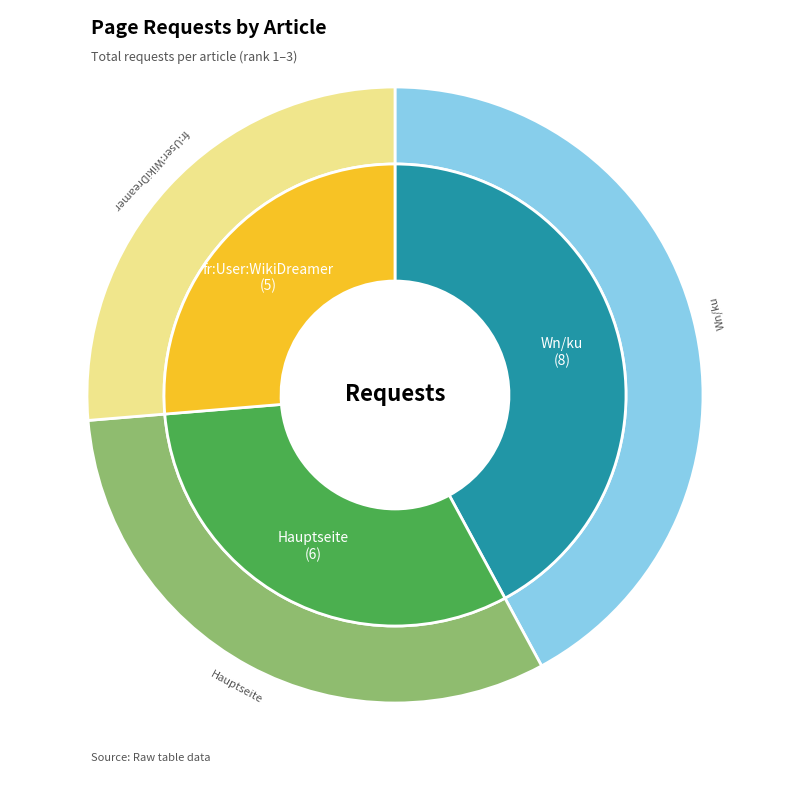

To the nearest percent, what is the combined percentage of Hauptseite and fr:User:WikiDreamer?

58%